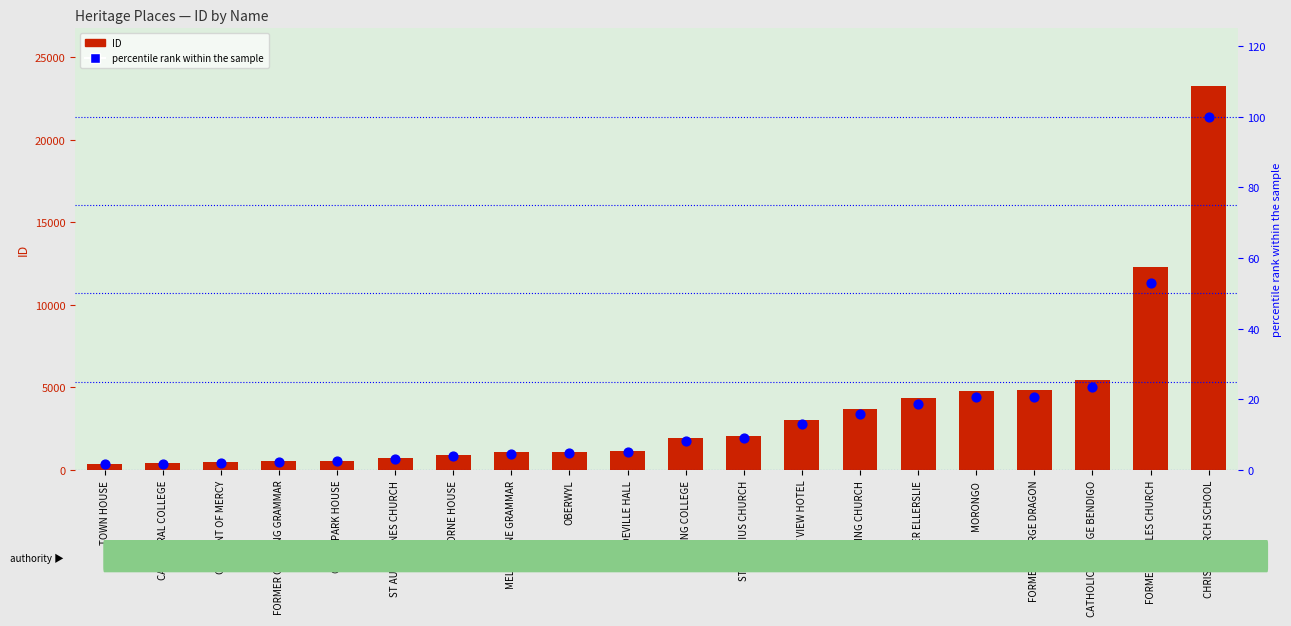

What is the total value across all series at CONVENT OF MERCY?

484.1